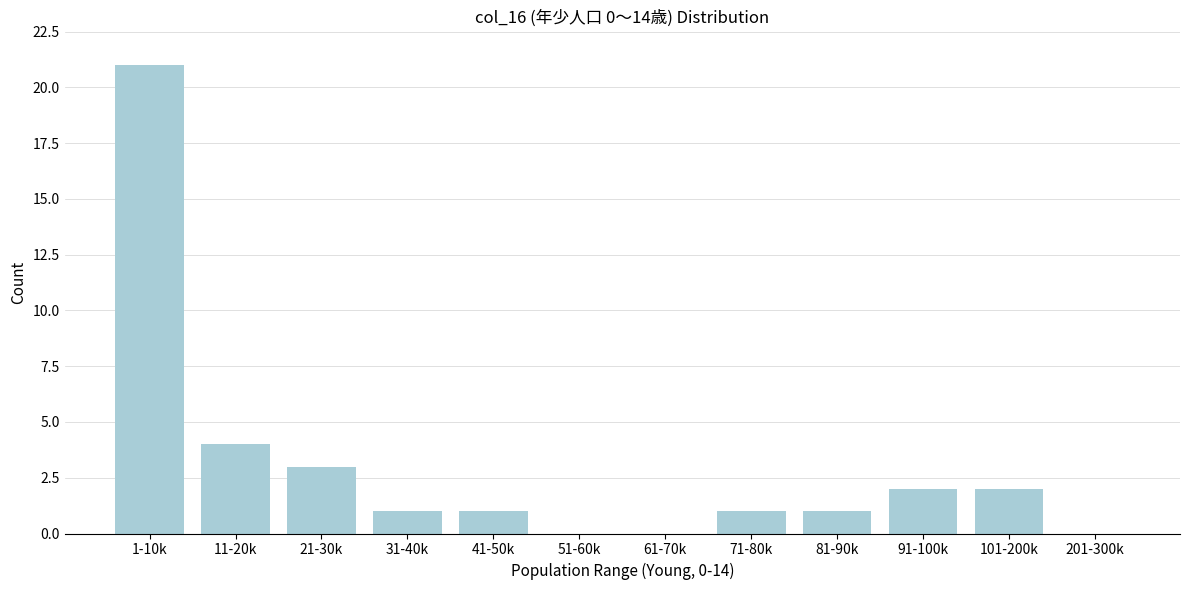

Reading left to right, list all the values displayed in this chart.

1-10k=21	11-20k=4	21-30k=3	31-40k=1	41-50k=1	51-60k=0	61-70k=0	71-80k=1	81-90k=1	91-100k=2	101-200k=2	201-300k=0